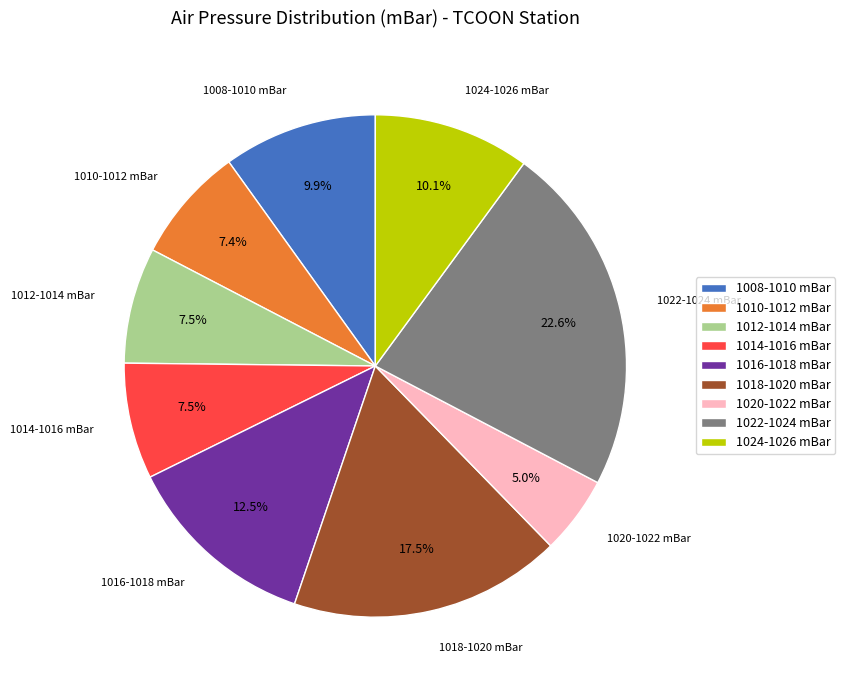

How much of the chart is everything except 1022-1024 mBar?

77.4%